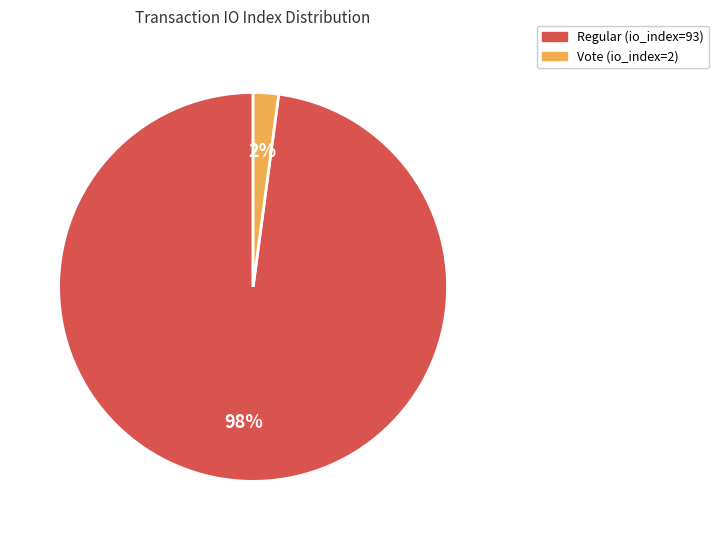

The Regular slice represents 98% of the pie. True or false?

True